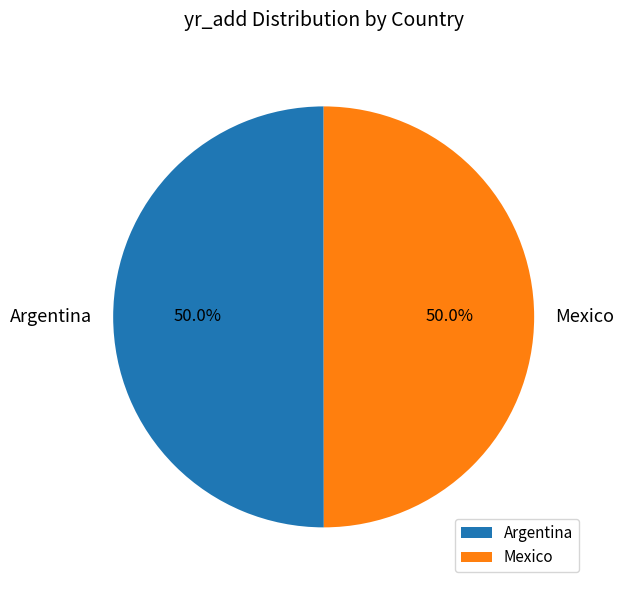

What is the ratio of the value at Argentina to the value at Mexico?

1.0